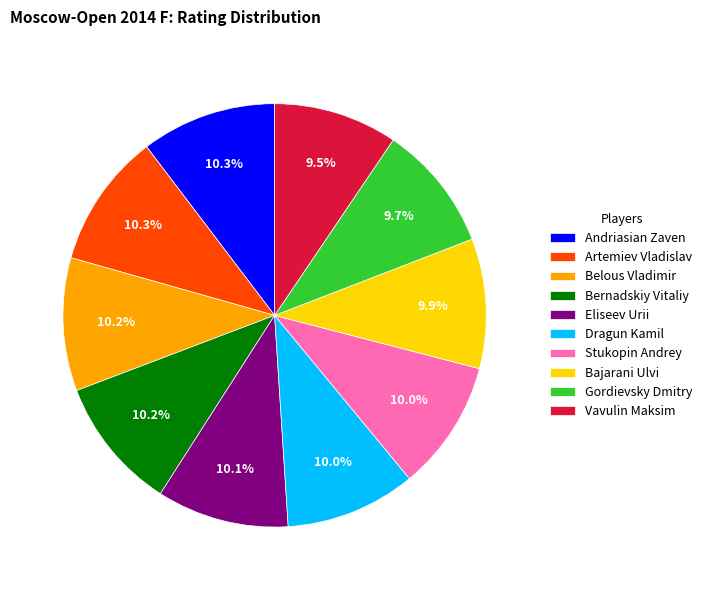

What is the ratio of the value at Stukopin Andrey to the value at Dragun Kamil?

1.0